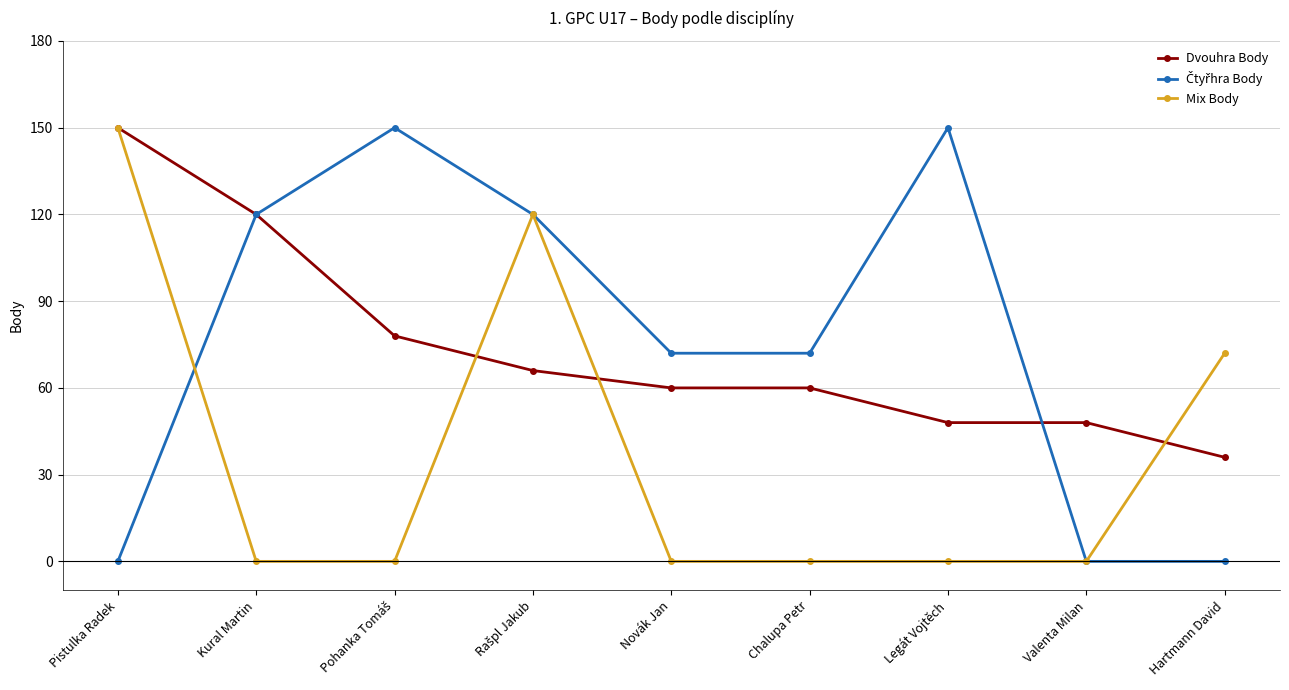

What is the label of the 9th point from the right?

Pistulka Radek